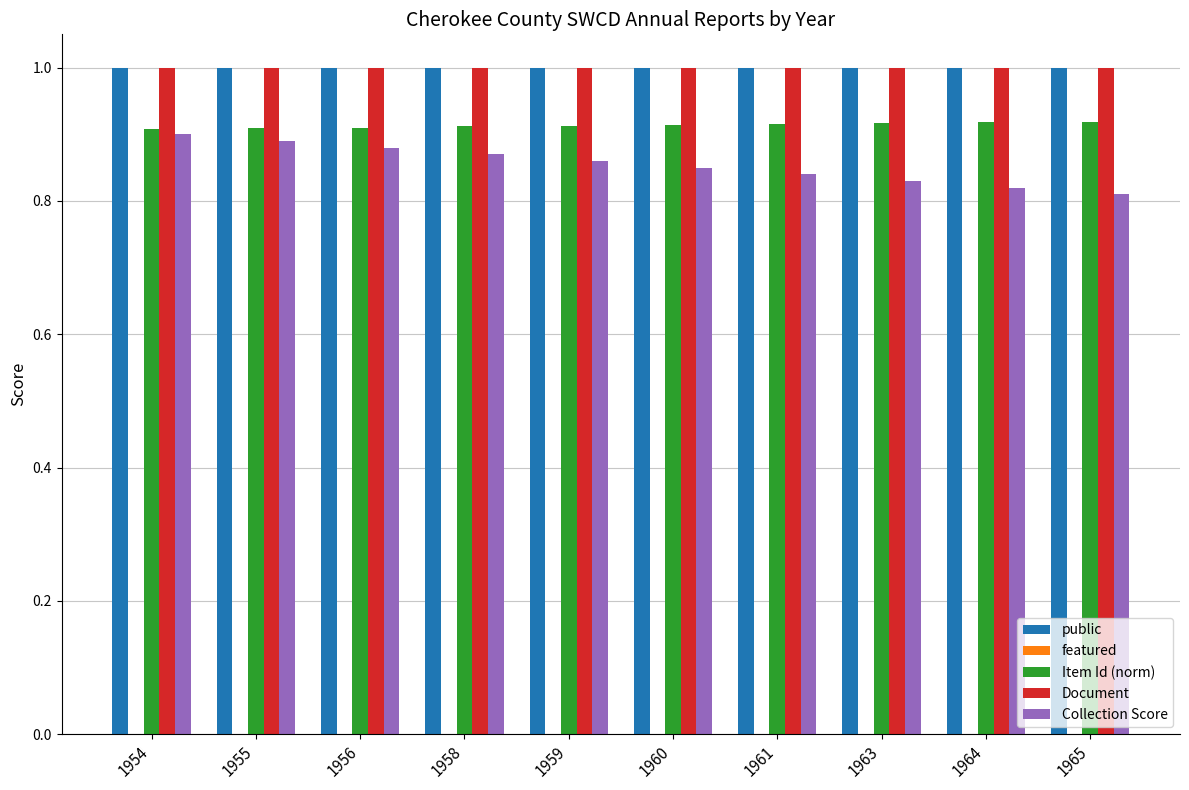

At how many categories does at least one series exceed 0?

10